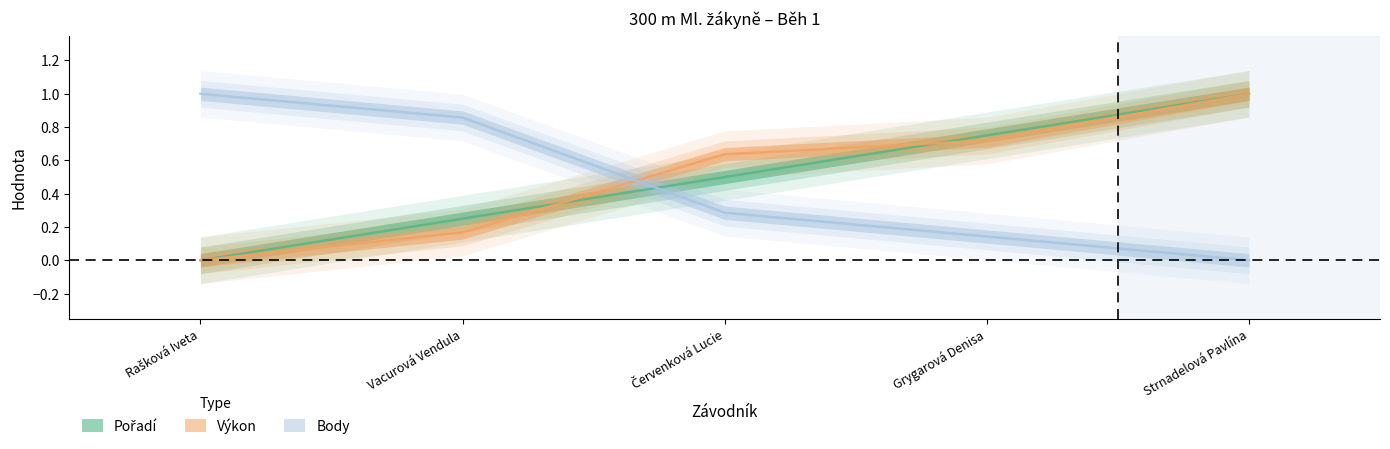

At Červenková Lucie, list the series in order from largest to smallest.

Výkon, Pořadí, Body